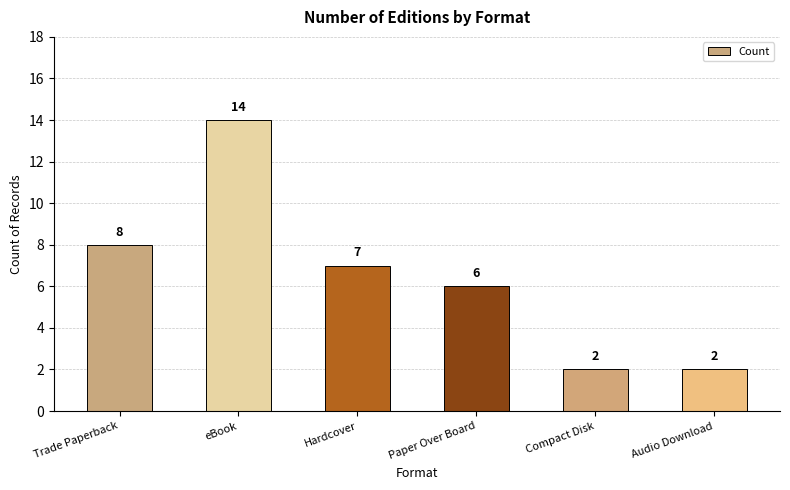

At which category does the chart reach its peak across all series?

eBook